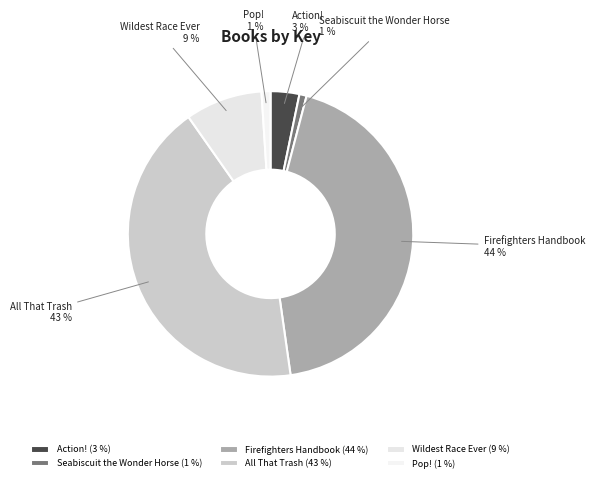

Is it true that All That Trash is 43% of the pie?

True